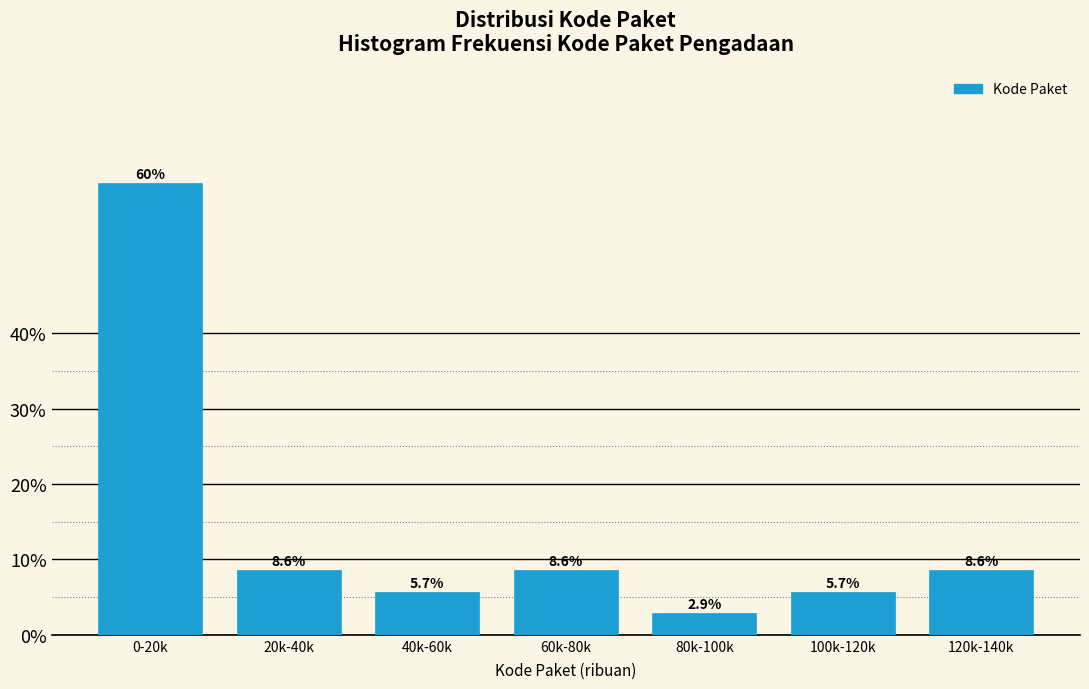

Reading left to right, what are all the values shown in this chart?

60.0	8.6	5.7	8.6	2.9	5.7	8.6